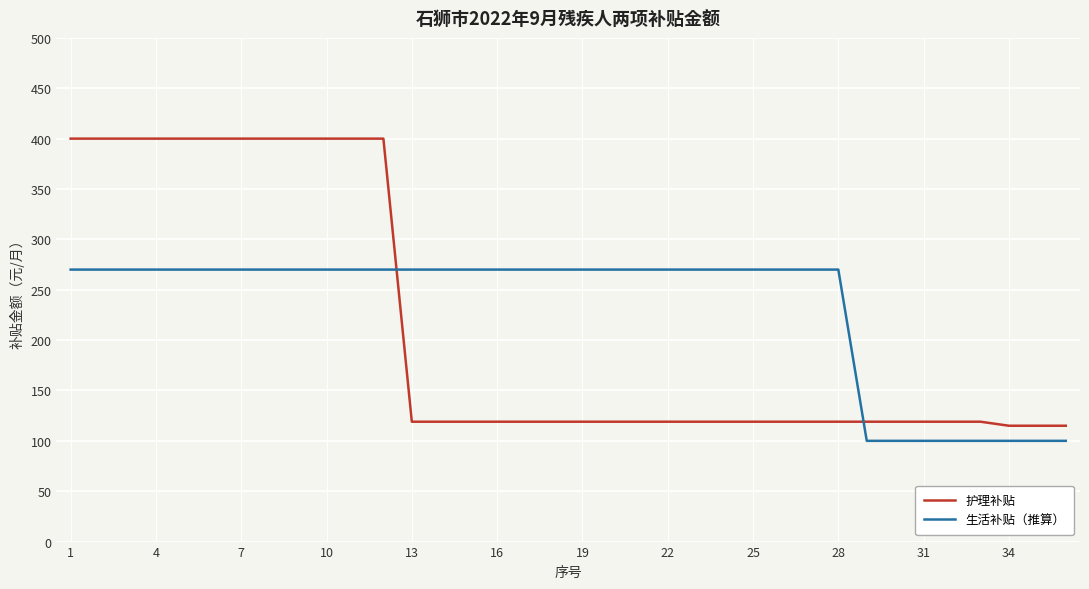

How many values in the 护理补贴 series are below 119?

3